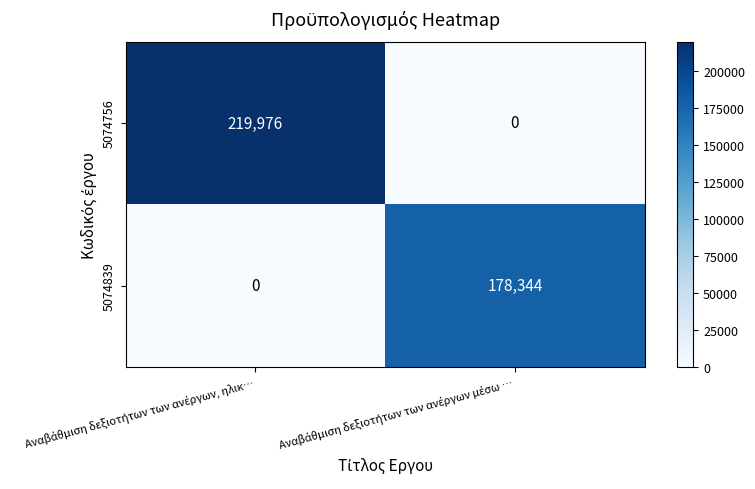

Count the number of categories in the chart.

2